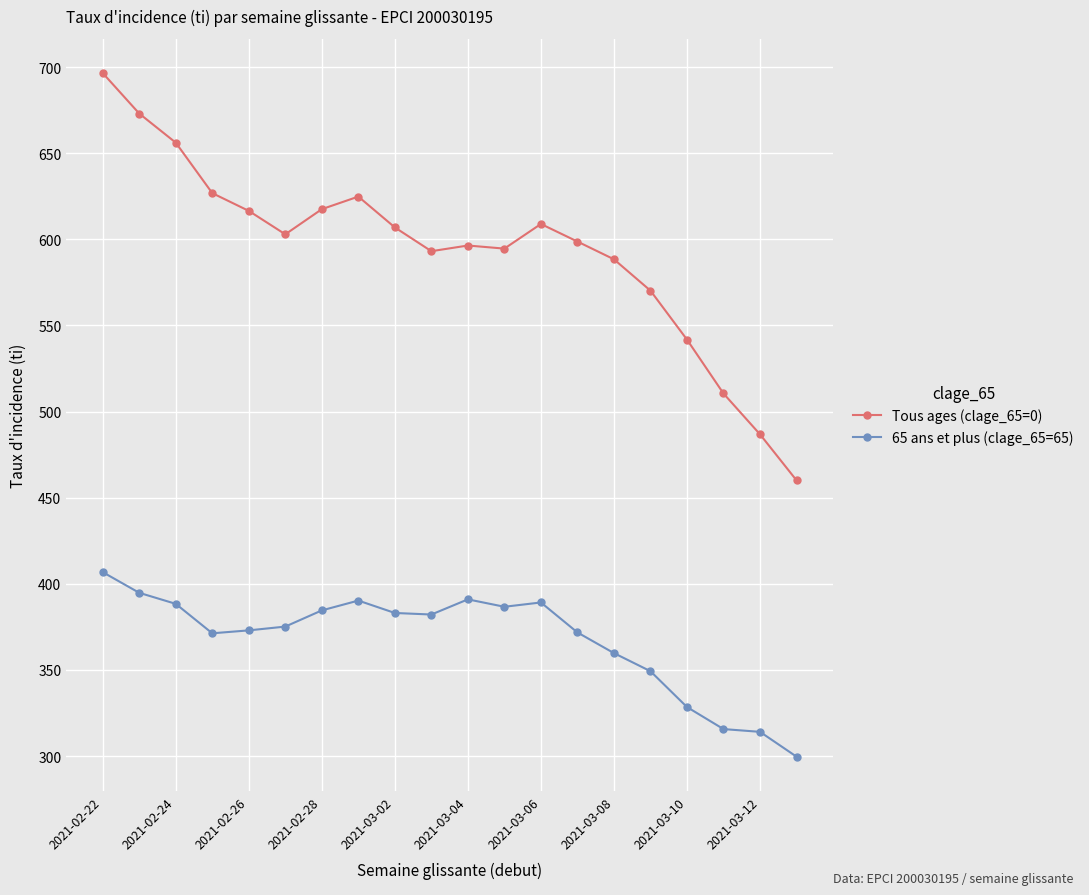

What is the value of the Tous ages (clage_65=0) point at the 13th from the left?

608.9